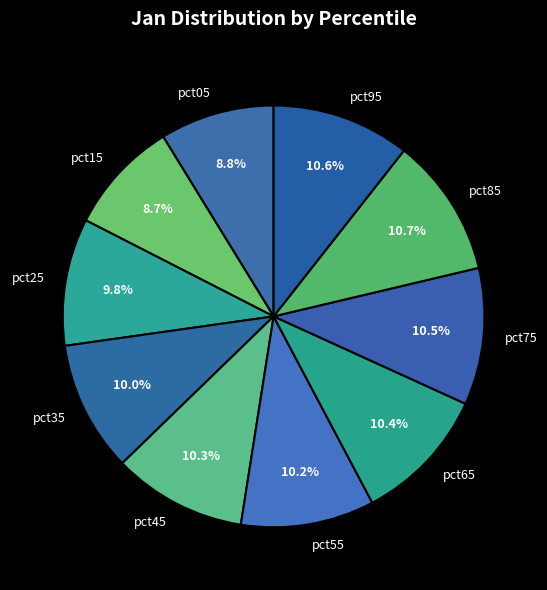

The pct95 slice represents 2% of the pie. True or false?

False